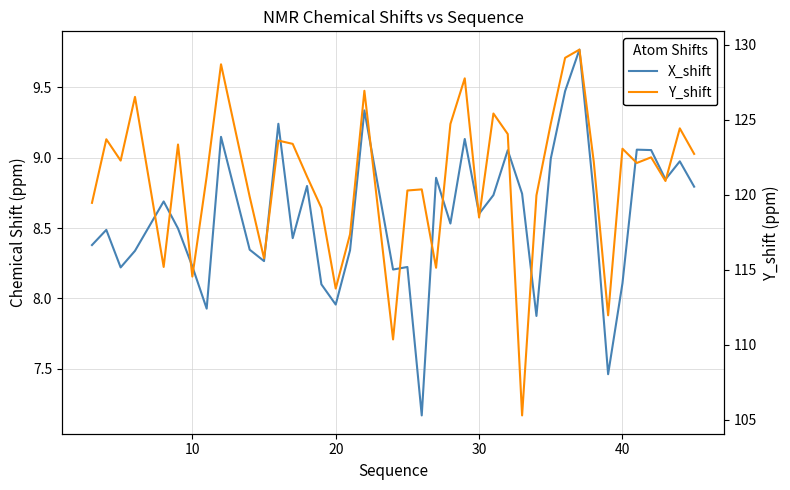

True or false: X_shift has a value of 4.4 at 16.

False